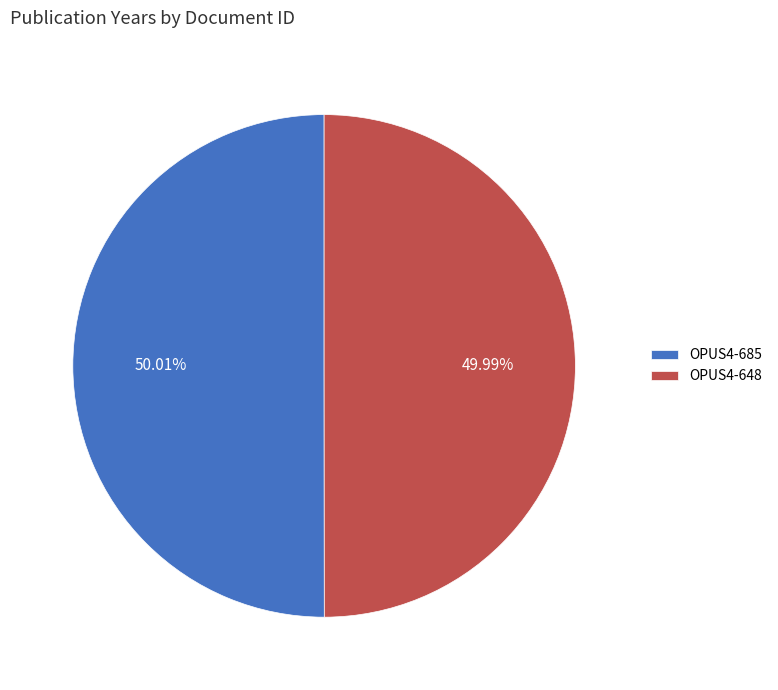

How many segments does this pie chart have?

2